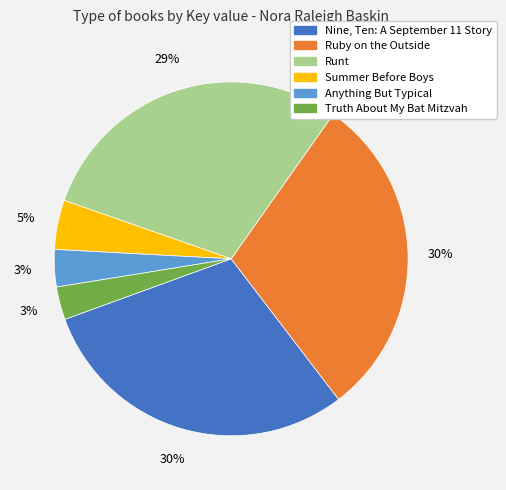

To the nearest percent, what is the average slice percentage?

17%